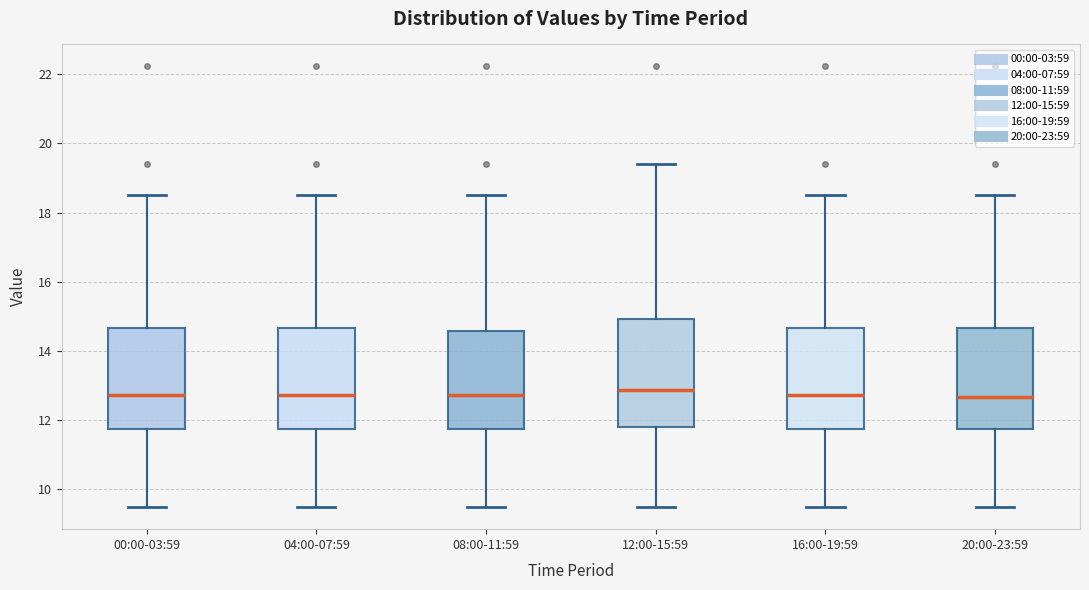

Reading left to right, read every box against the y-axis: the position of its median line, the range the box covers, and the ends of its whiskers. The values are not printed on the chart, so give them approximately, as read against the axis.

00:00-03:59: median 12.8, box 11.8 to 14.6, whiskers 9.4 to 18.6
04:00-07:59: median 12.8, box 11.8 to 14.6, whiskers 9.4 to 18.6
08:00-11:59: median 12.8, box 11.8 to 14.6, whiskers 9.4 to 18.6
12:00-15:59: median 12.8, box 11.8 to 15.0, whiskers 9.4 to 19.4
16:00-19:59: median 12.8, box 11.8 to 14.6, whiskers 9.4 to 18.6
20:00-23:59: median 12.6, box 11.8 to 14.6, whiskers 9.4 to 18.6